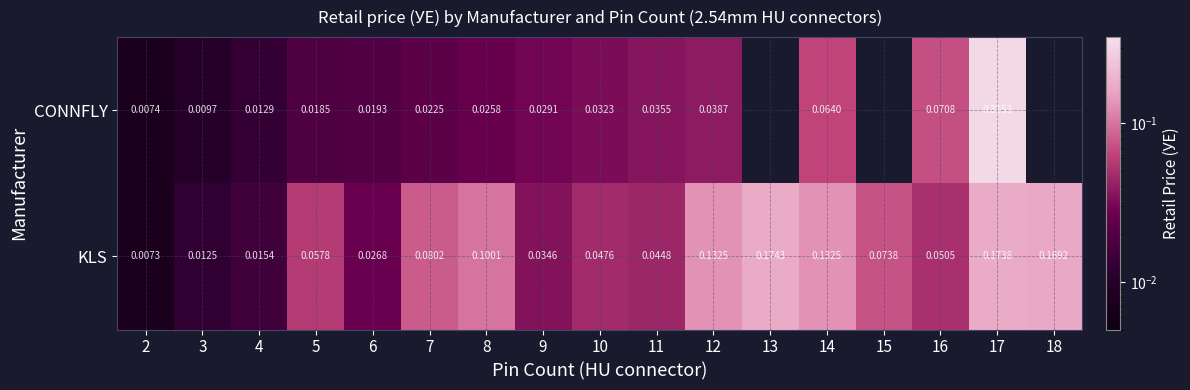

Is the value of KLS at 18 greater than the value of CONNFLY at 6?

Yes